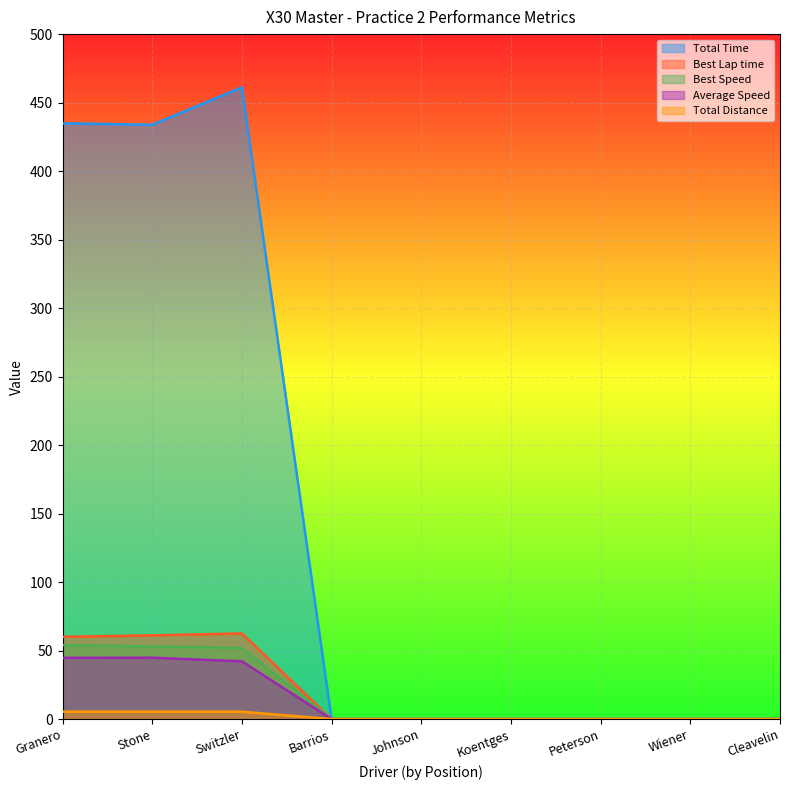

Reading left to right, what are all the values shown in this chart?

Total Time: Granero=434.9	Stone=433.8	Switzler=461.1	Barrios=0.0	Johnson=0.0	Koentges=0.0	Peterson=0.0	Wiener=0.0	Cleavelin=0.0
Best Lap time: Granero=60.0	Stone=61.1	Switzler=62.5	Barrios=0.0	Johnson=0.0	Koentges=0.0	Peterson=0.0	Wiener=0.0	Cleavelin=0.0
Best Speed: Granero=54.0	Stone=53.0	Switzler=51.9	Barrios=0.0	Johnson=0.0	Koentges=0.0	Peterson=0.0	Wiener=0.0	Cleavelin=0.0
Average Speed: Granero=44.7	Stone=44.8	Switzler=42.2	Barrios=0.0	Johnson=0.0	Koentges=0.0	Peterson=0.0	Wiener=0.0	Cleavelin=0.0
Total Distance: Granero=5.4	Stone=5.4	Switzler=5.4	Barrios=0.0	Johnson=0.0	Koentges=0.0	Peterson=0.0	Wiener=0.0	Cleavelin=0.0